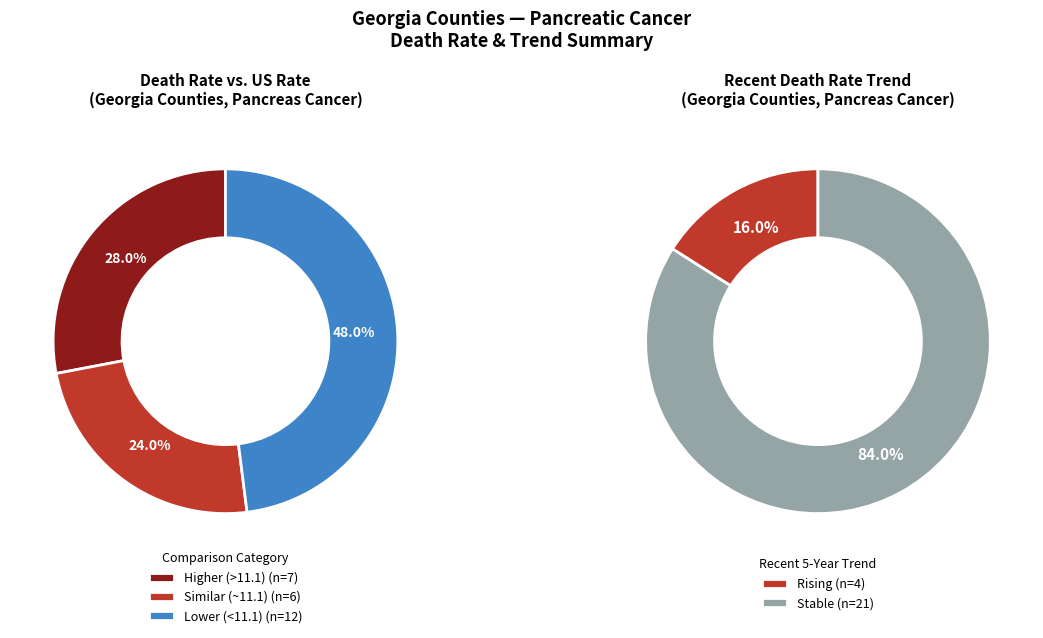

How many slices are in this pie chart?

2